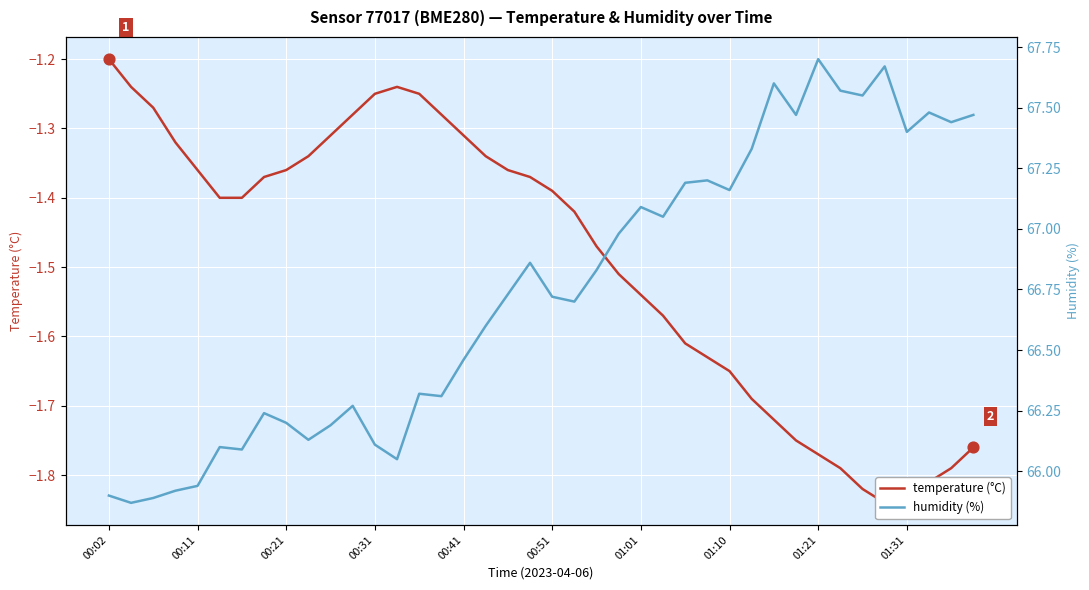

Which series contains the lowest Y value?

temperature (°C)